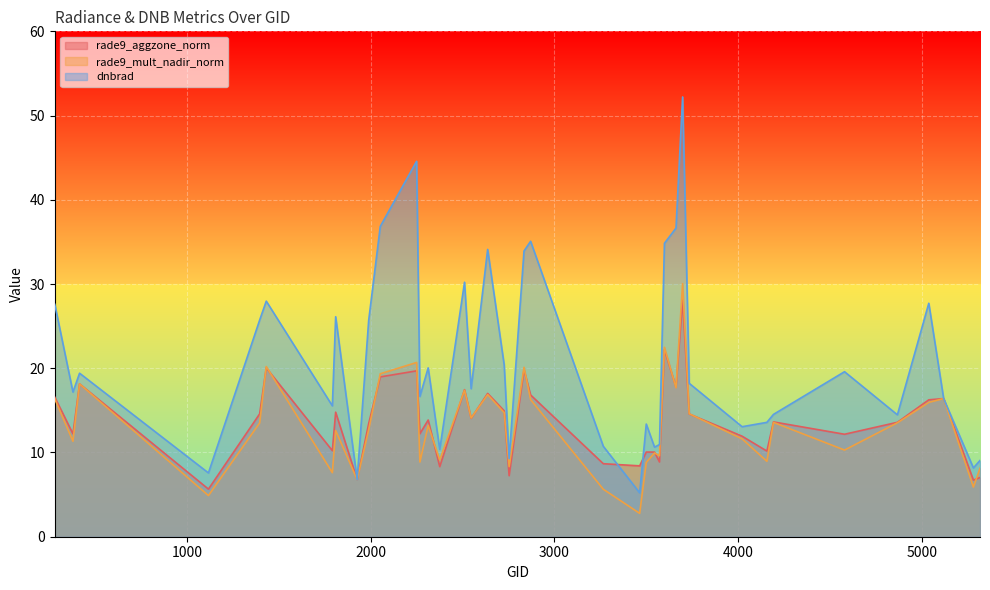

Is the value of rade9_aggzone_norm at 3599 greater than the value of dnbrad at 4580?

Yes